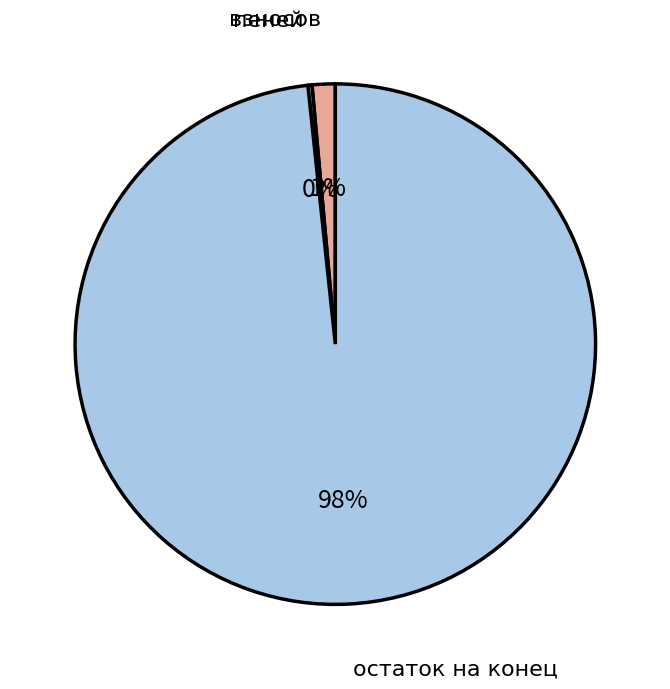

Which category has the biggest portion of the pie?

остаток на конец